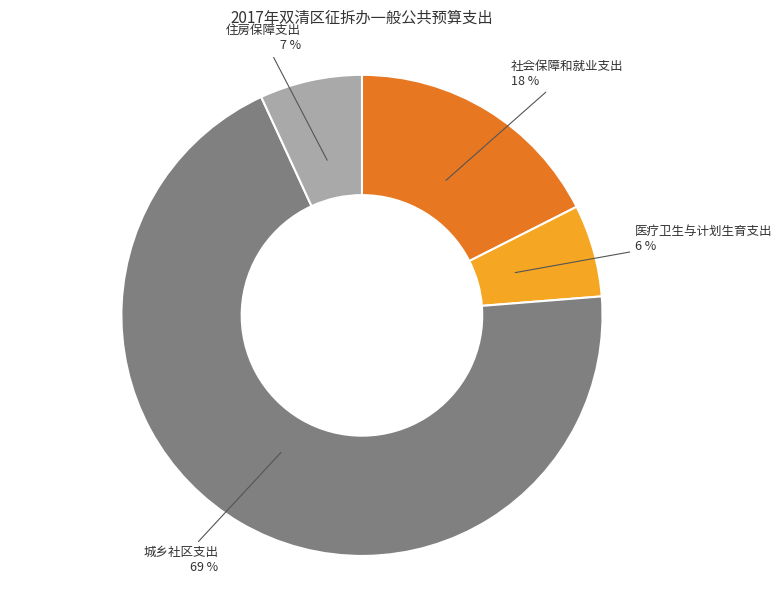

Rank the categories by value from highest to lowest.

城乡社区支出, 社会保障和就业支出, 住房保障支出, 医疗卫生与计划生育支出